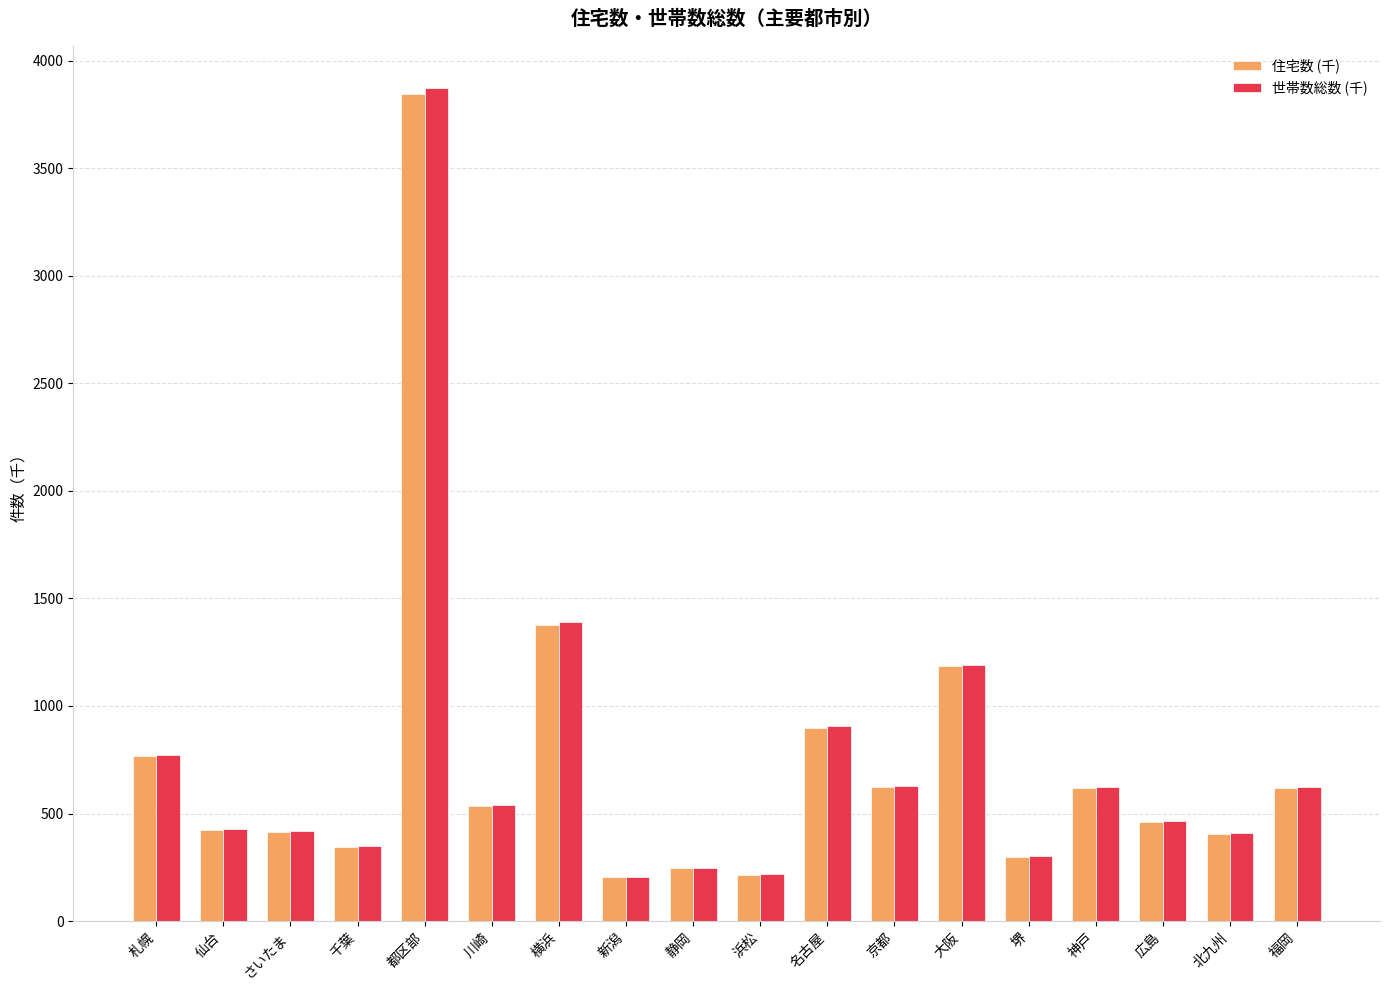

What is the label of the 10th bar from the left?

浜松